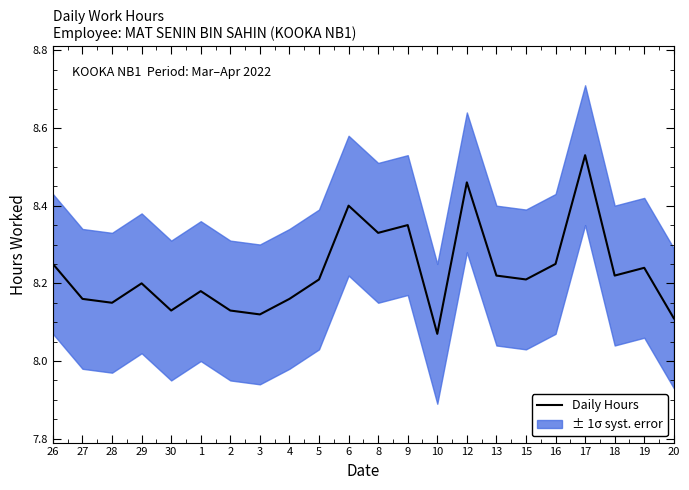

List the labels in order of value, largest first.

17, 12, 6, 9, 8, 26, 16, 19, 13, 18, 5, 15, 29, 1, 27, 4, 28, 30, 2, 3, 20, 10